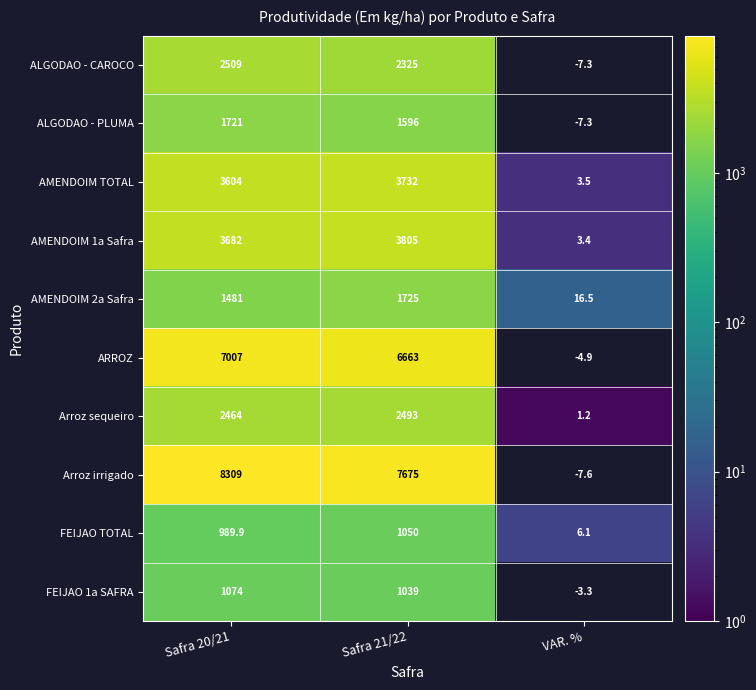

What is the total value across all series at VAR. %?

0.3